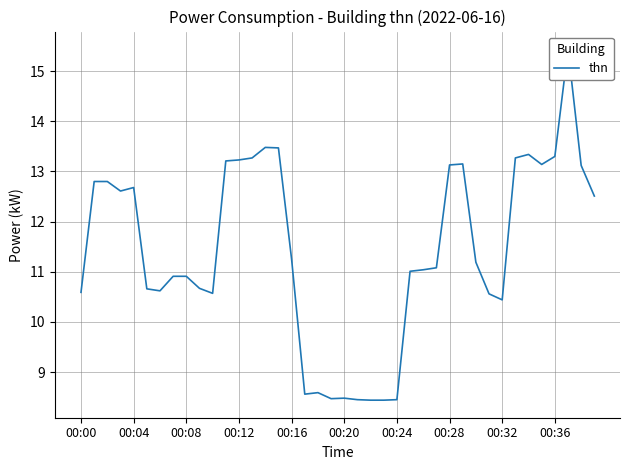

What is the difference between the values at 33 and 14?

0.2